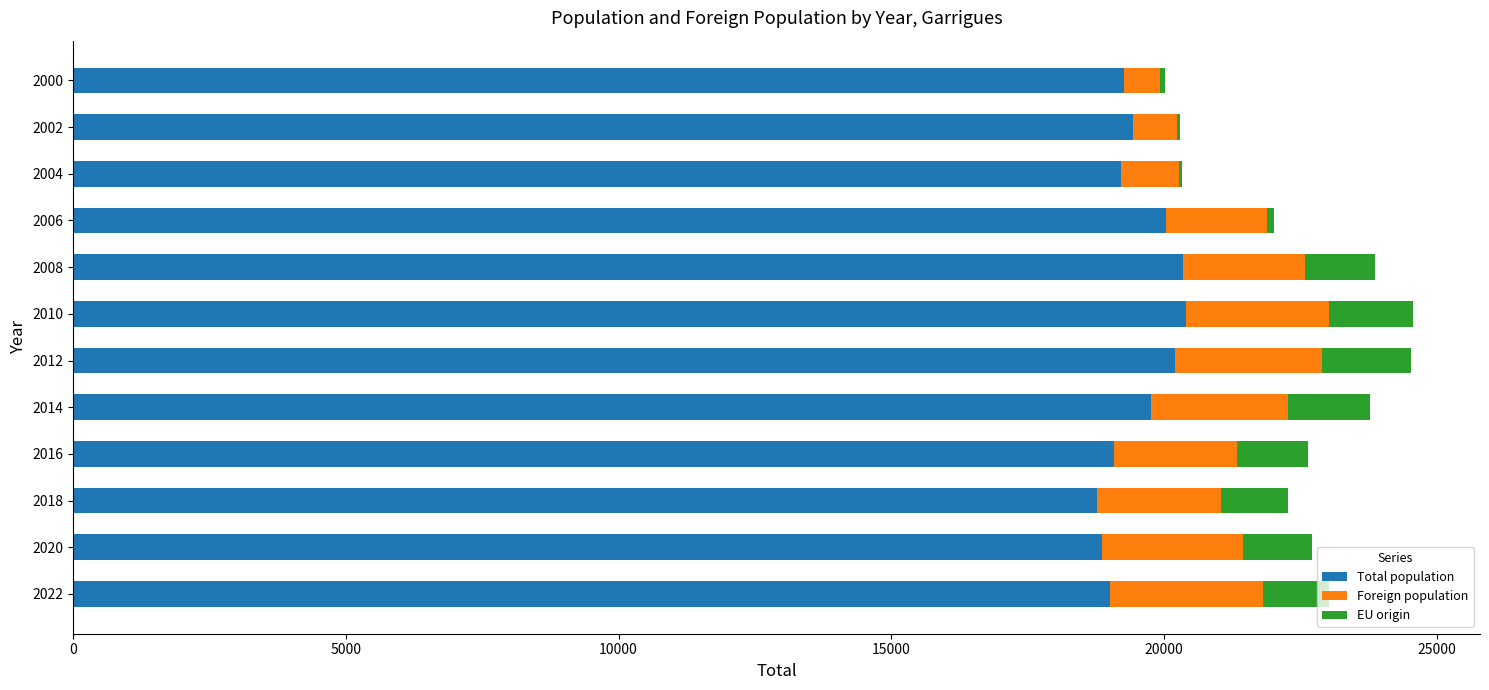

Is it true that Total population equals 19269 at 2000?

True